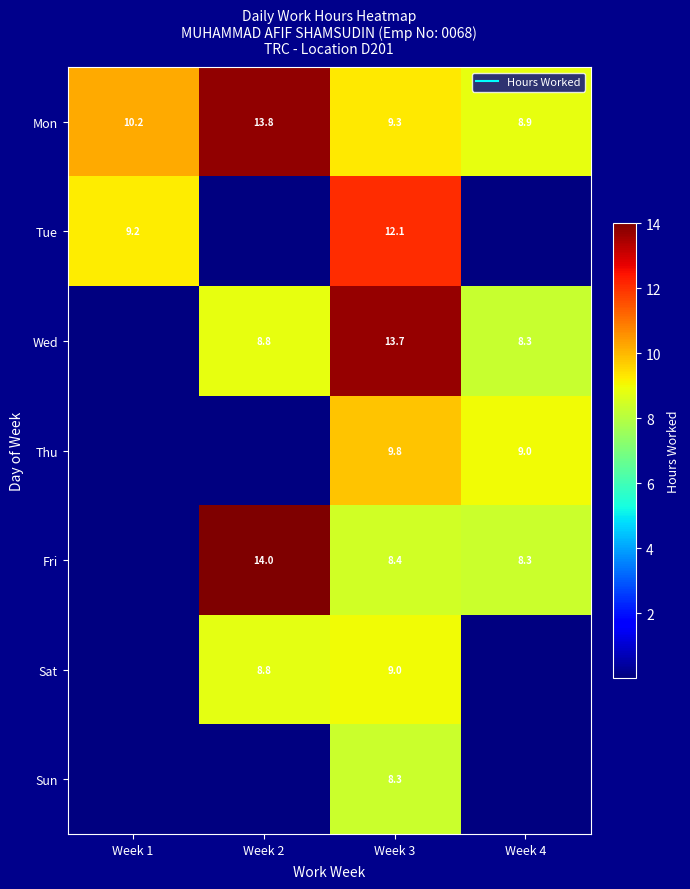

What is the average value of the Fri series?

7.7